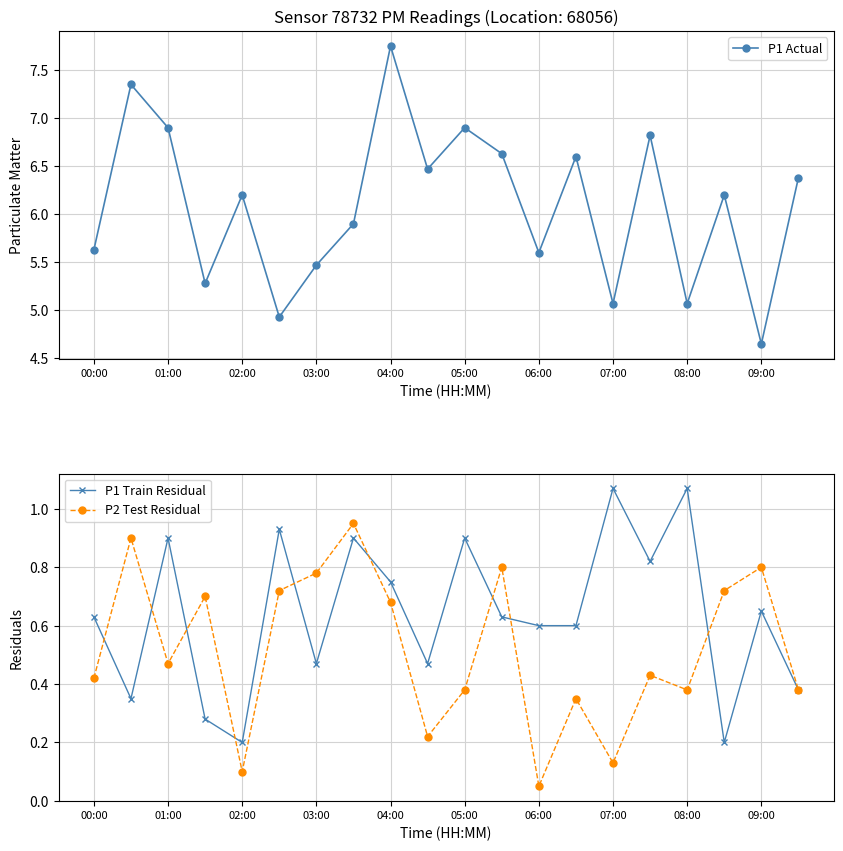

In P1 Train Residual, how many points are higher than both neighbors (excluding endpoints)?

7